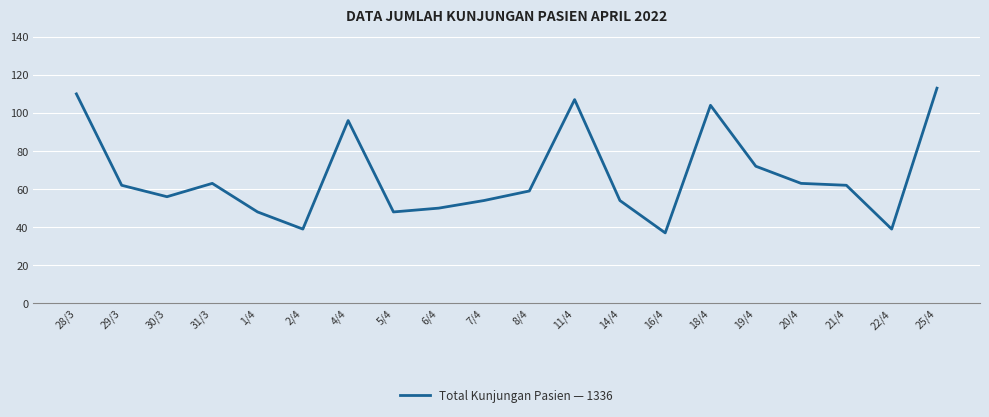

What is the difference between the maximum and second lowest values?

74